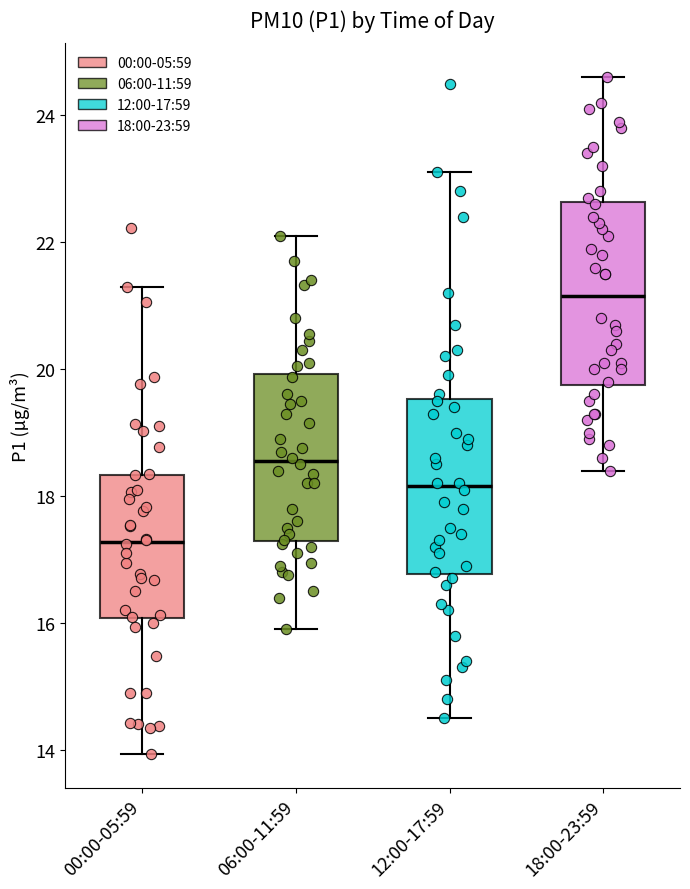

Where is the upper edge of the box for 06:00-11:59 on the y-axis? The values are not printed on the chart, so give them approximately, as read against the axis.

20.0